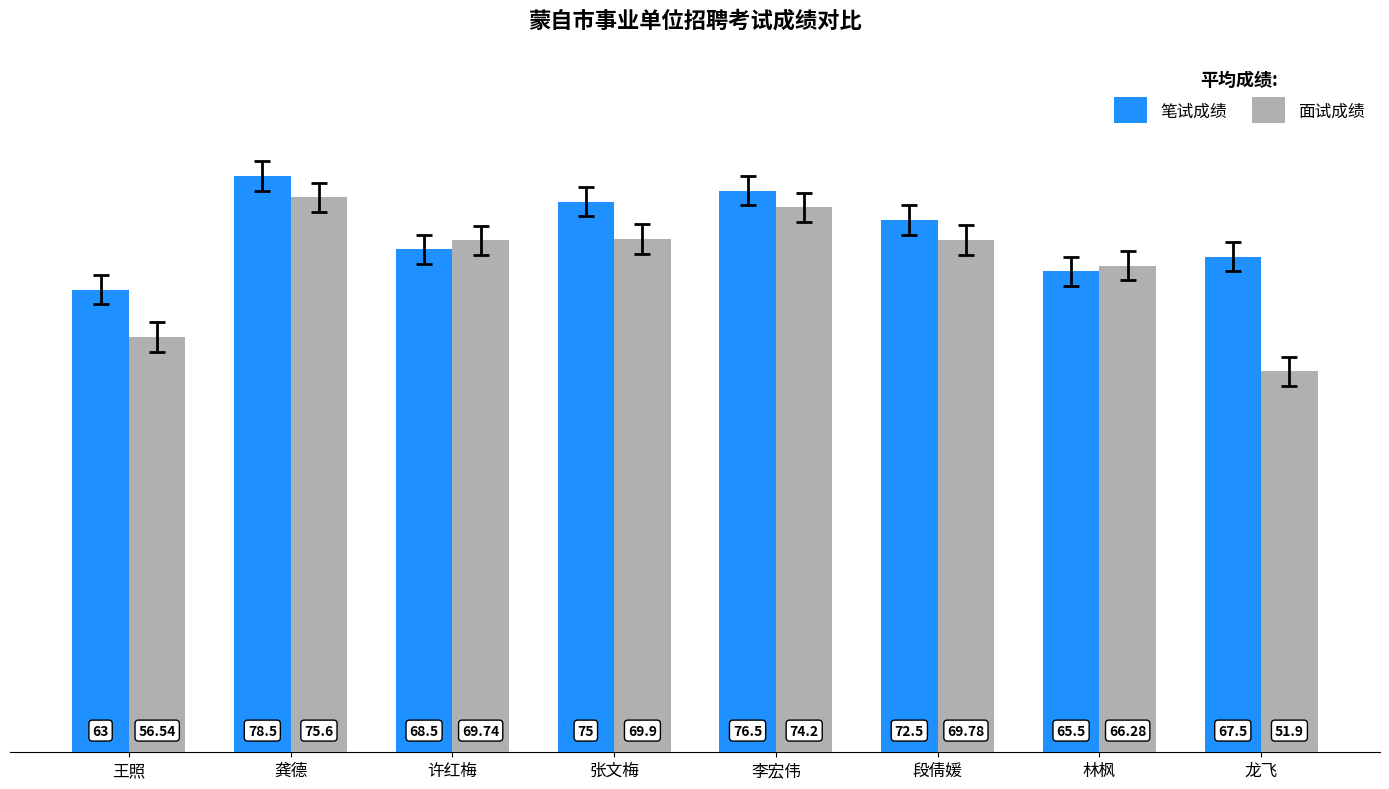

What value does the 笔试成绩 series have at 李宏伟?

76.5